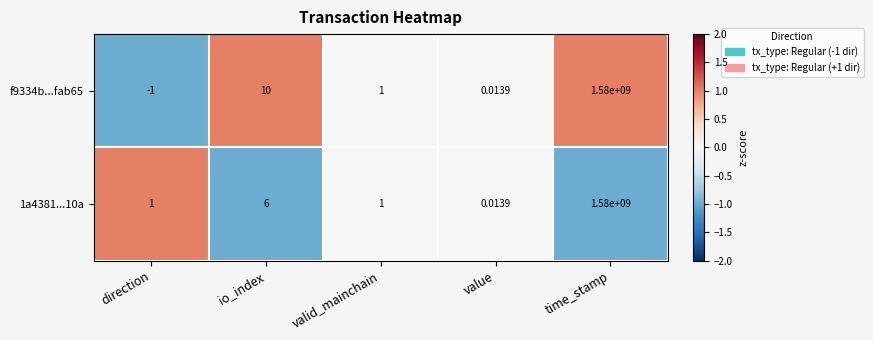

Which category has the lowest value in the 1a4381...10a series?

value